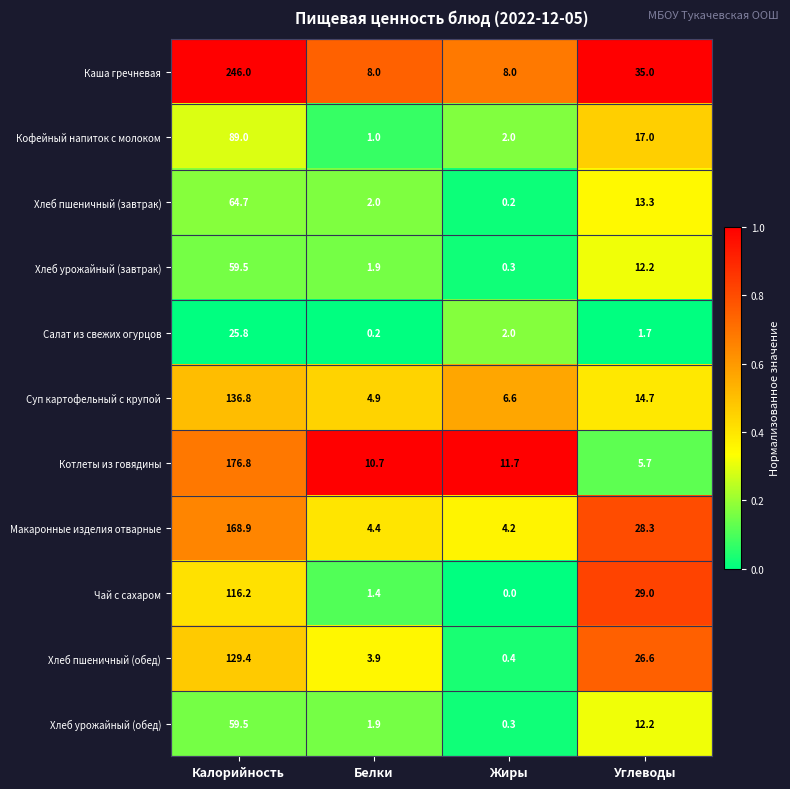

At which label does Салат из свежих огурцов first exceed 2?

Калорийность